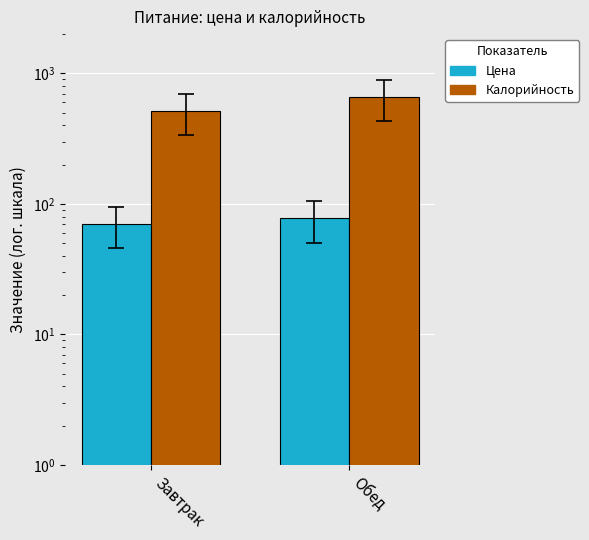

What is the label of the 1st bar from the right?

Обед